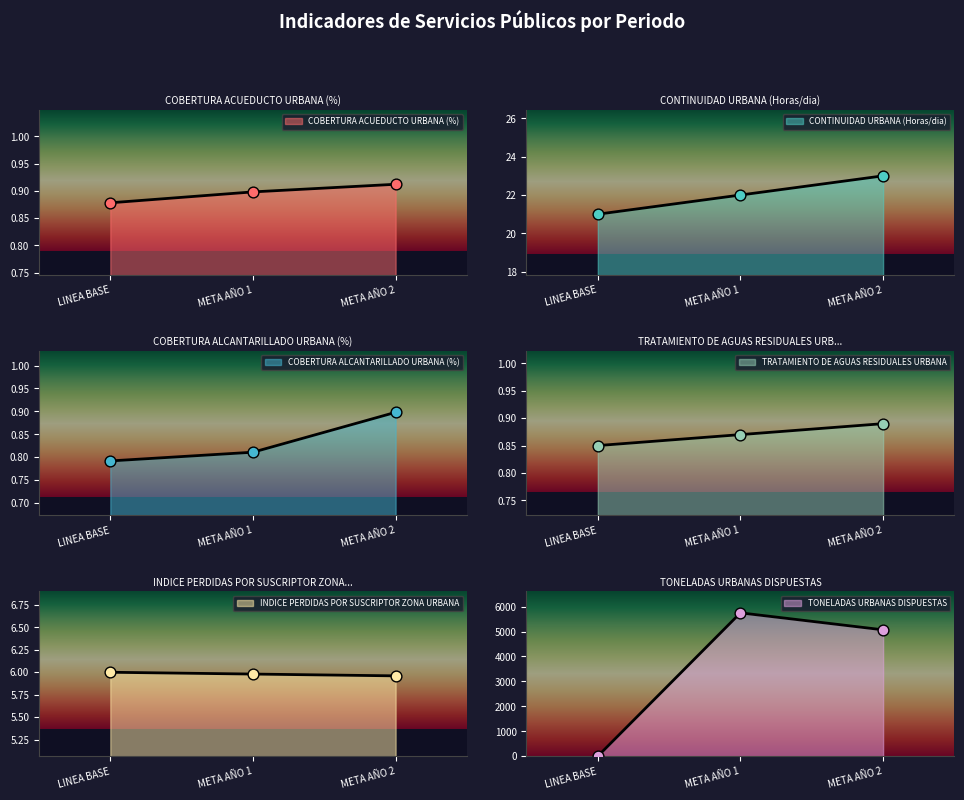

Which series has the widest spread of Y values?

TONELADAS URBANAS DISPUESTAS